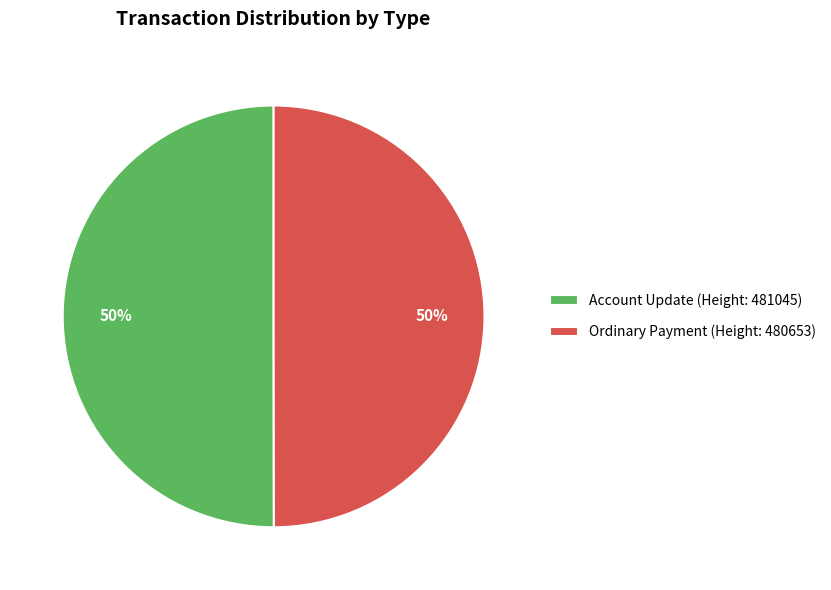

The Account Update (Height: 481045) slice represents 50% of the pie. True or false?

True